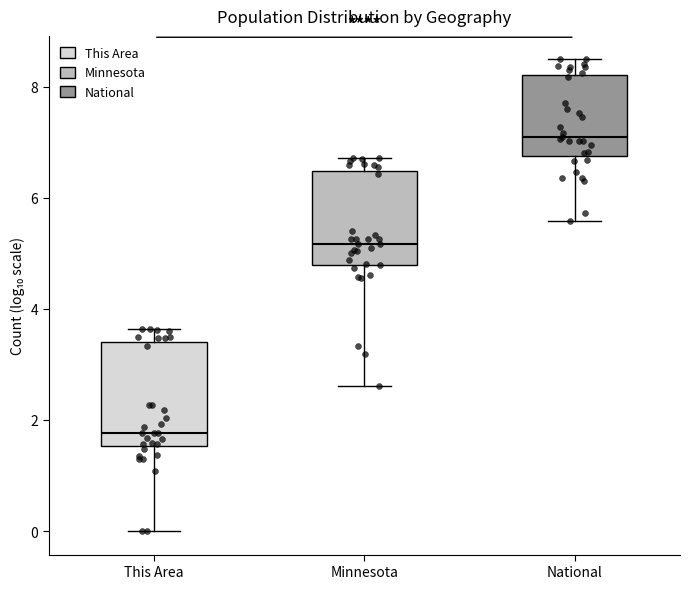

Reading left to right, read every box against the y-axis: the position of its median line, the range the box covers, and the ends of its whiskers. The values are not printed on the chart, so give them approximately, as read against the axis.

This Area: median 1.8, box 1.6 to 3.4, whiskers 0.0 to 3.6
Minnesota: median 5.2, box 4.8 to 6.4, whiskers 2.6 to 6.8
National: median 7.2, box 6.8 to 8.2, whiskers 5.6 to 8.4